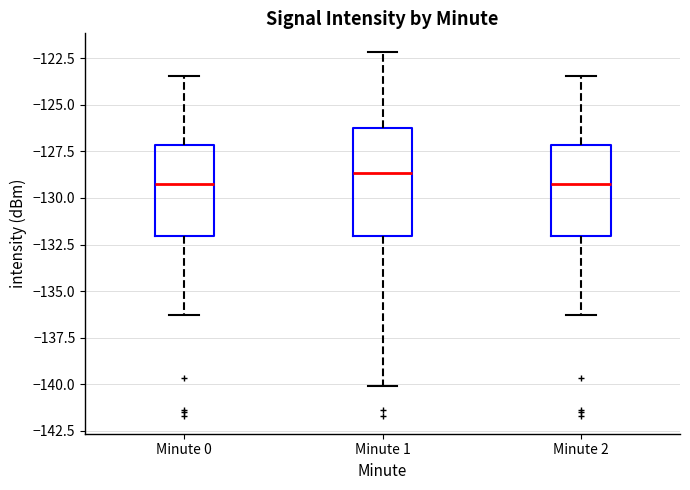

Where does the median line of the box for Minute 2 sit on the y-axis? The values are not printed on the chart, so give them approximately, as read against the axis.

-129.0